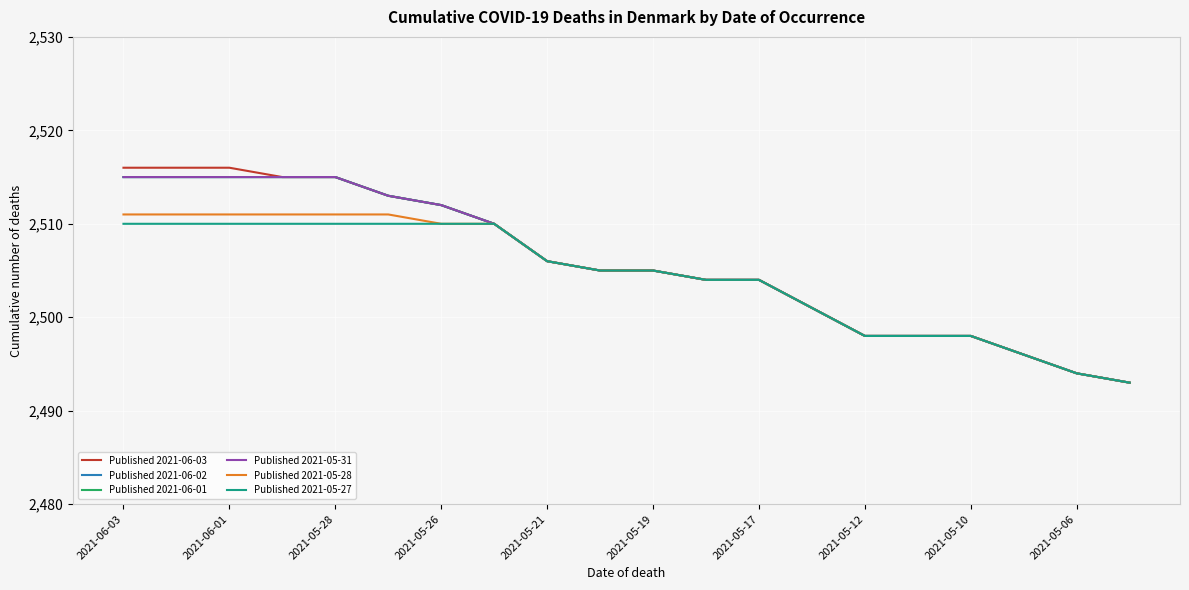

True or false: Published 2021-05-28 and Published 2021-06-03 intersect in this chart.

False